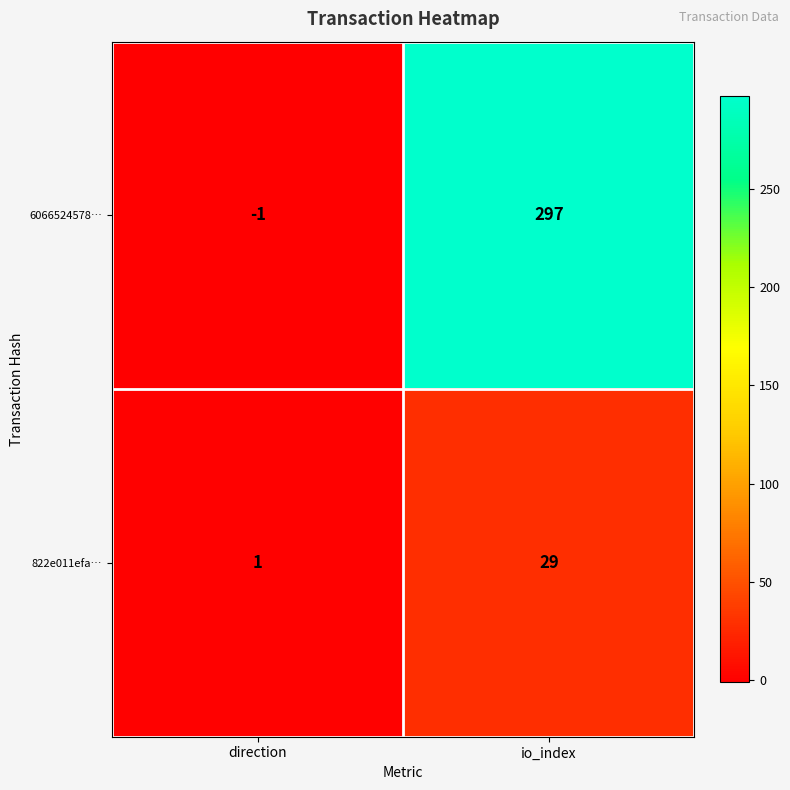

How many data points does each series have?

2